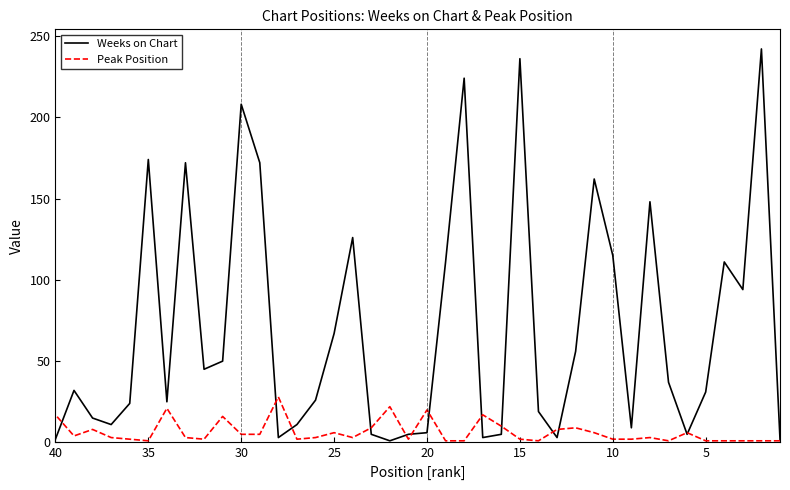

How many intersections are there between Peak Position and Weeks on Chart?

13